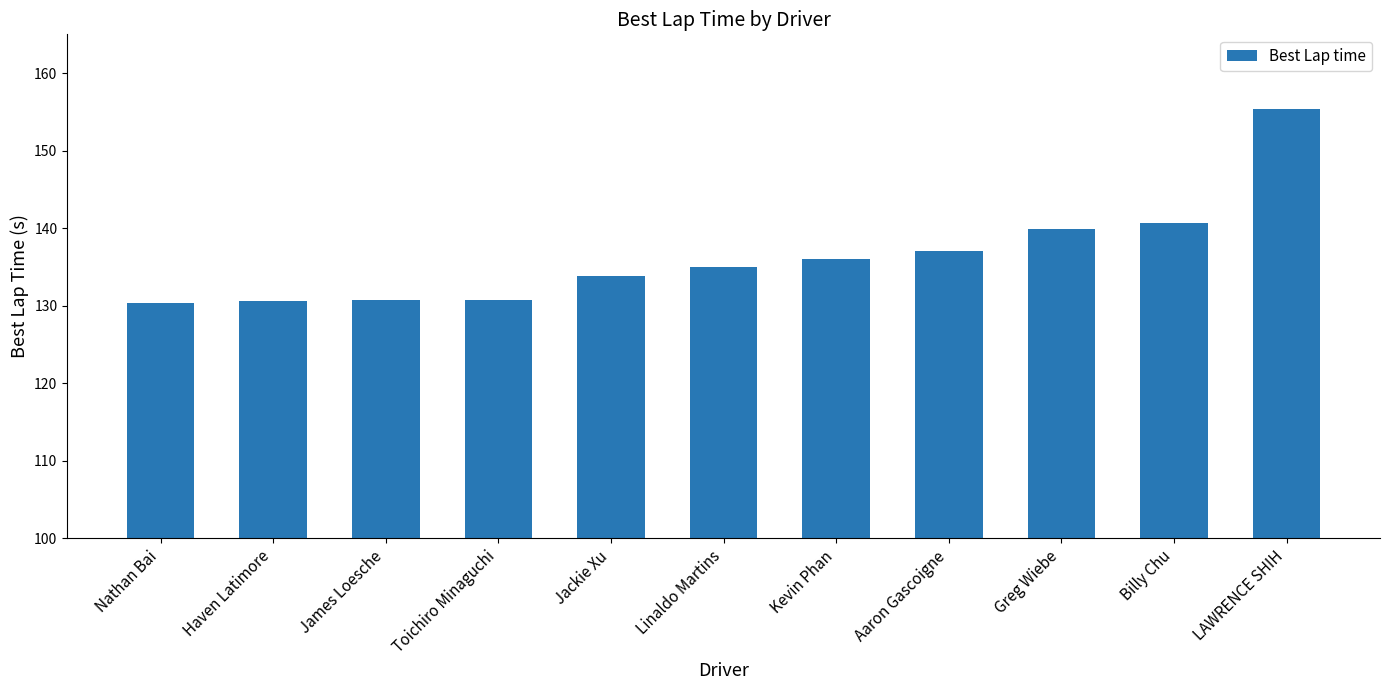

What is the maximum value shown in the chart?

155.4